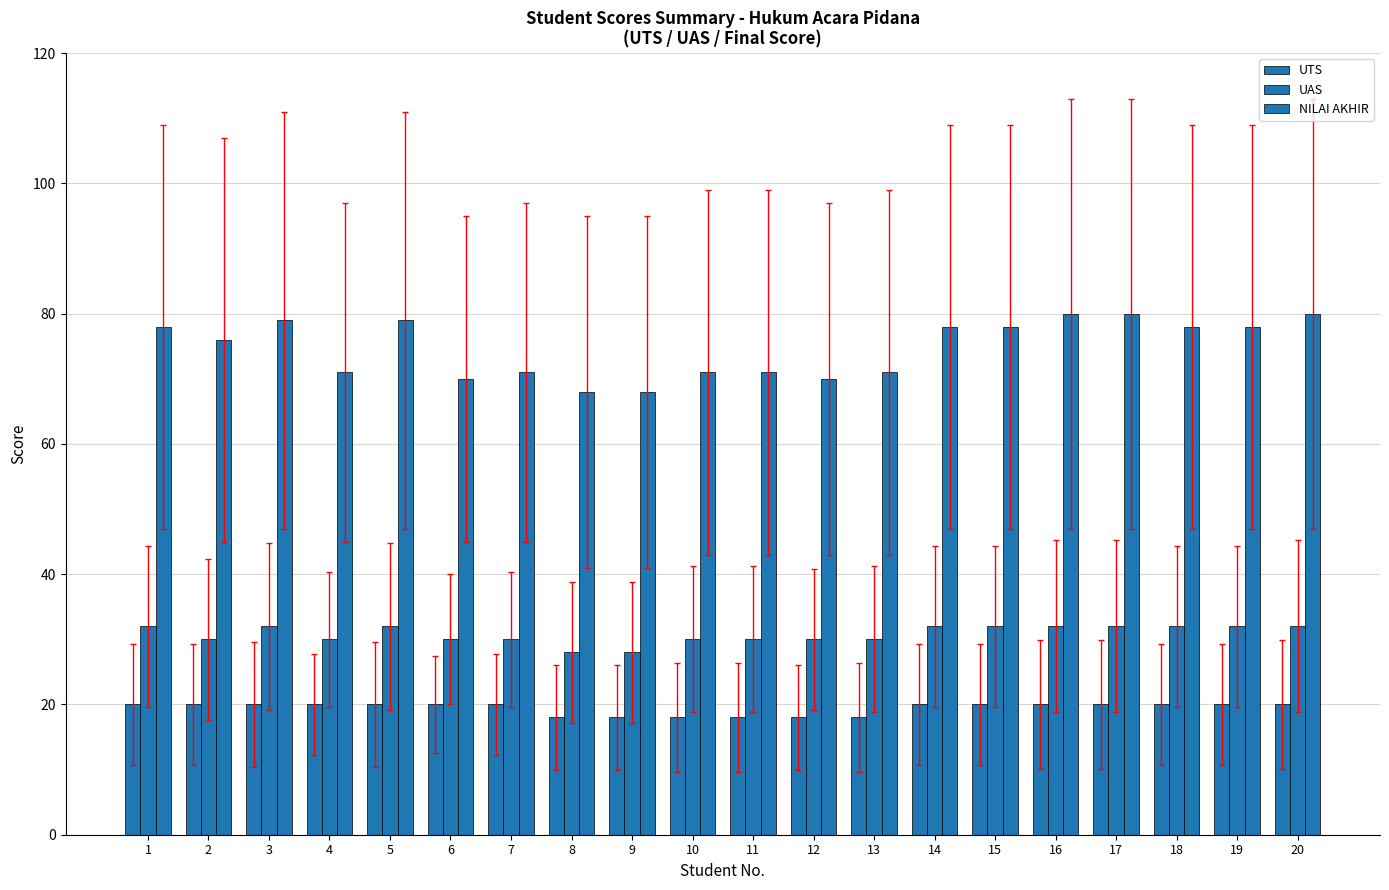

How many UTS values are between 18 and 20?

20